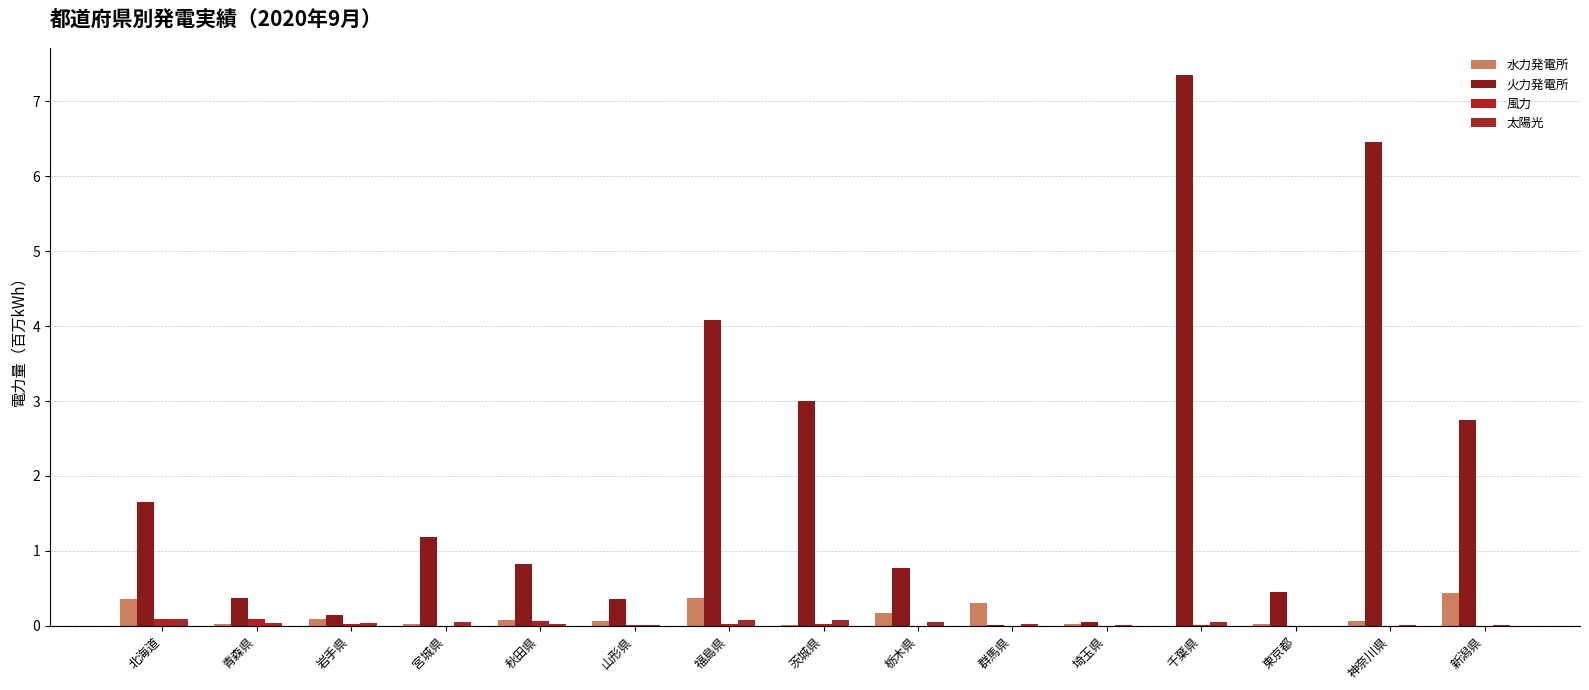

The value of 風力 at 岩手県 is 0.0. True or false?

True